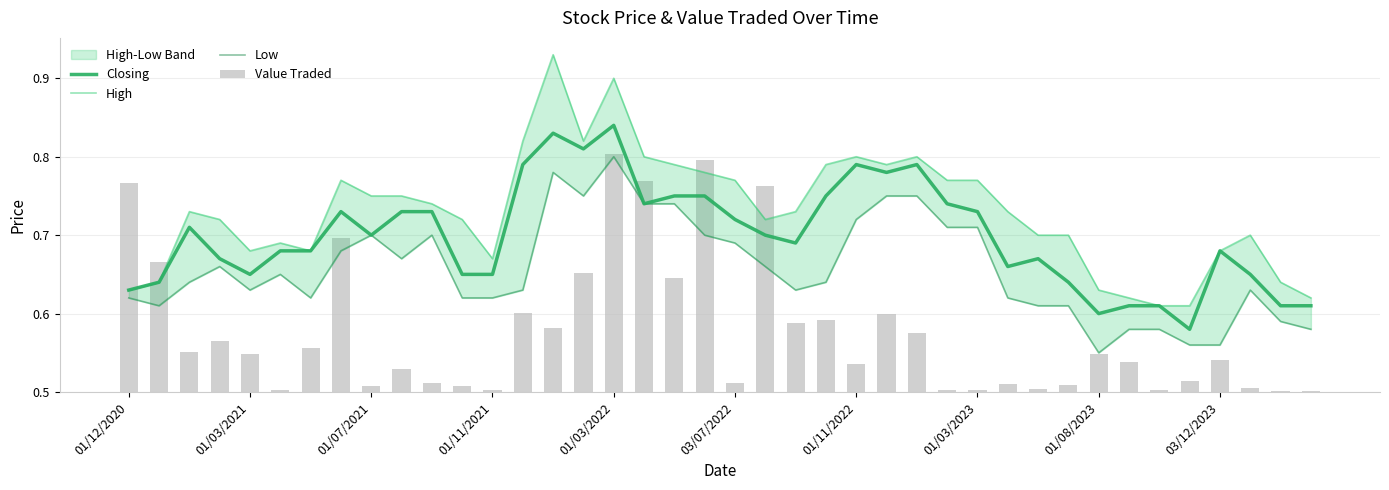

Between 01/12/2020 and 01/07/2021, which series saw the biggest shift?

Value Traded